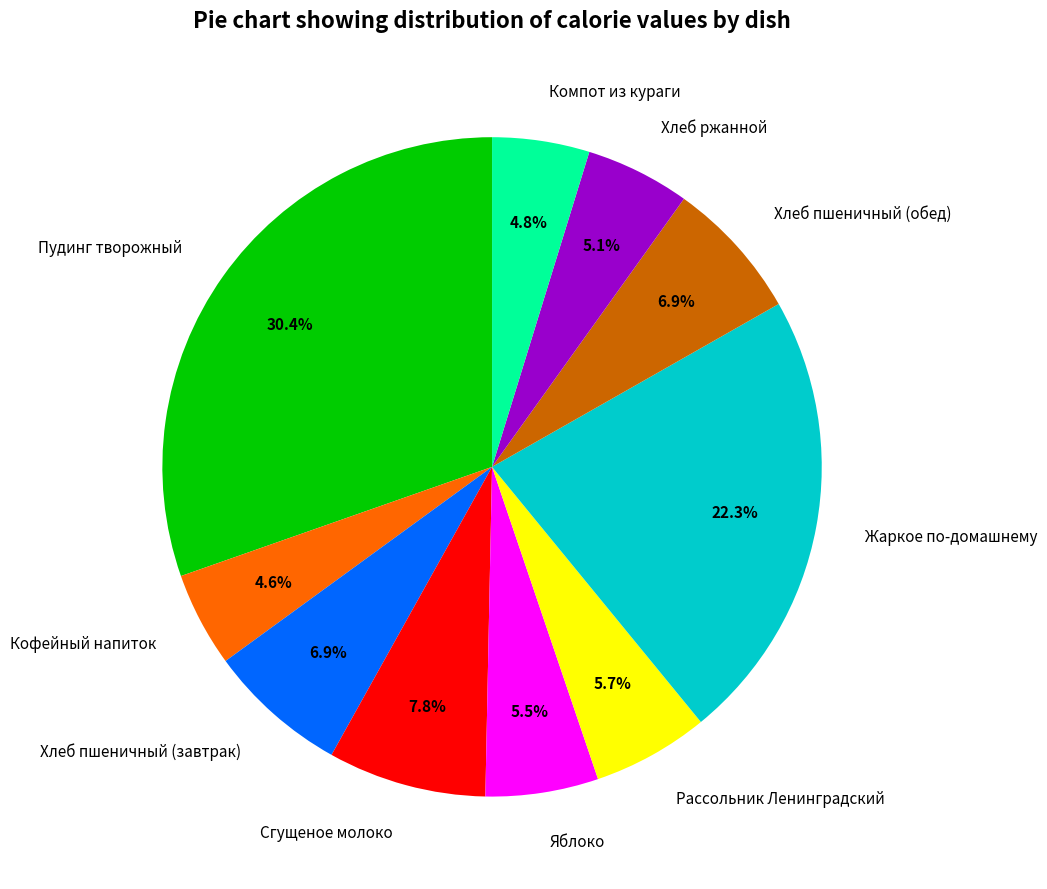

What is the largest slice in the pie chart?

Пудинг творожный